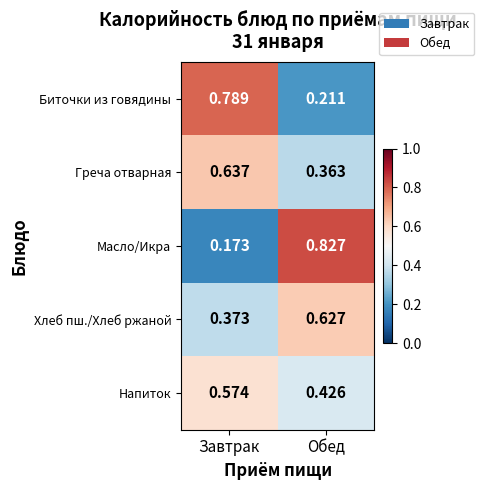

Which series has the widest spread of values?

Масло/Икра